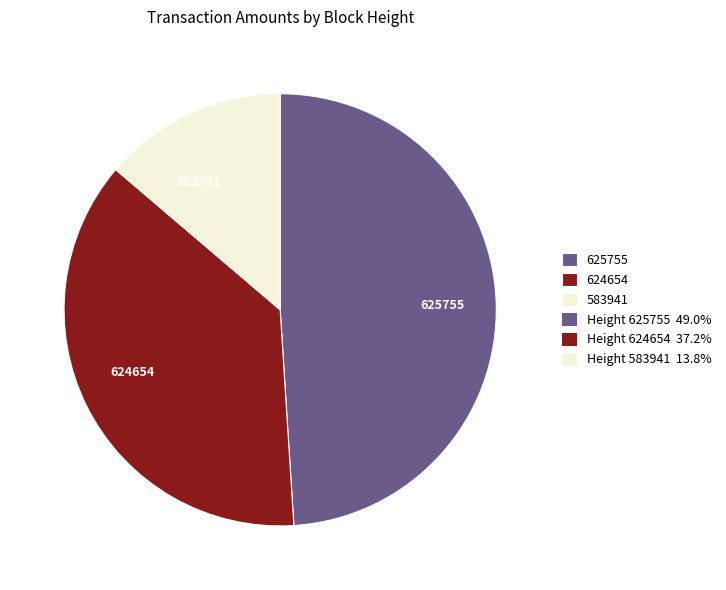

Is it true that 625755 is 42% of the pie?

False